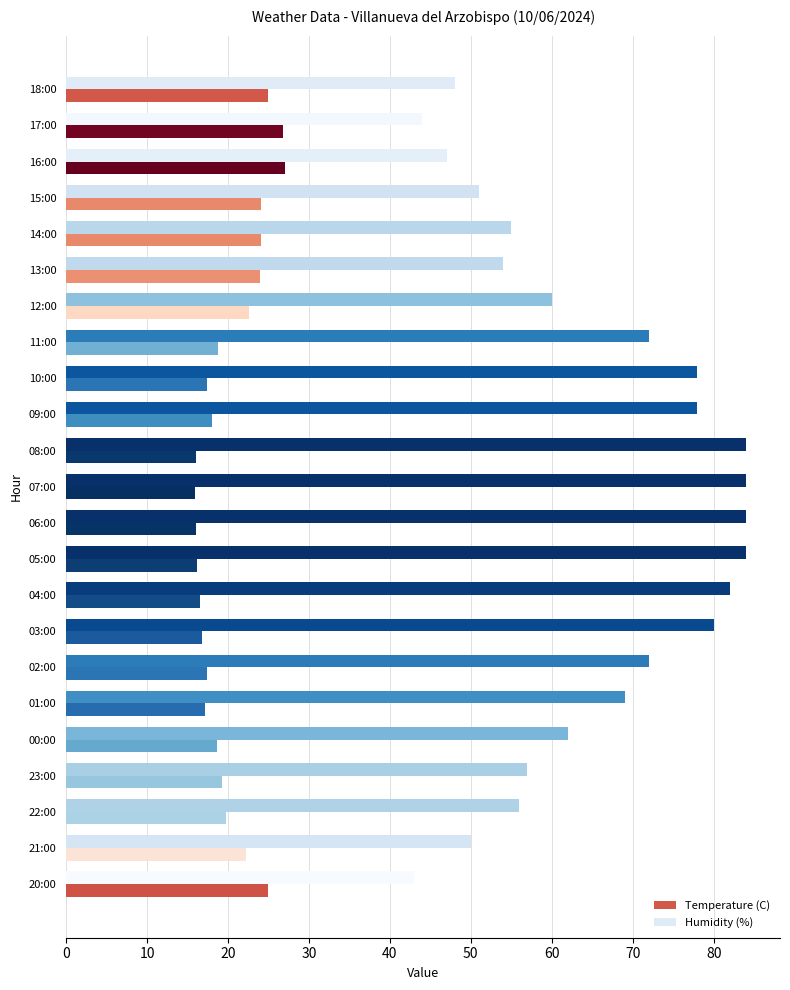

What is the average value of the Humidity (%) series?

65.0